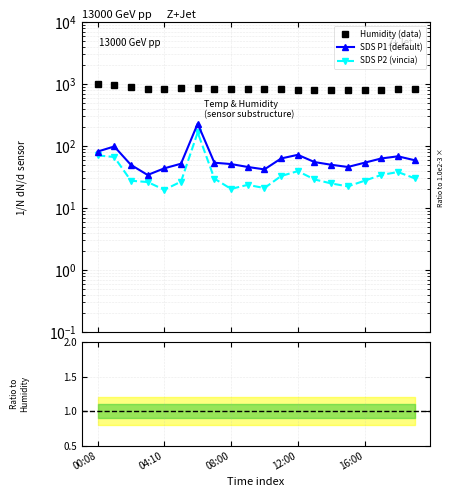

Which has a higher value, 10 or 9?

9